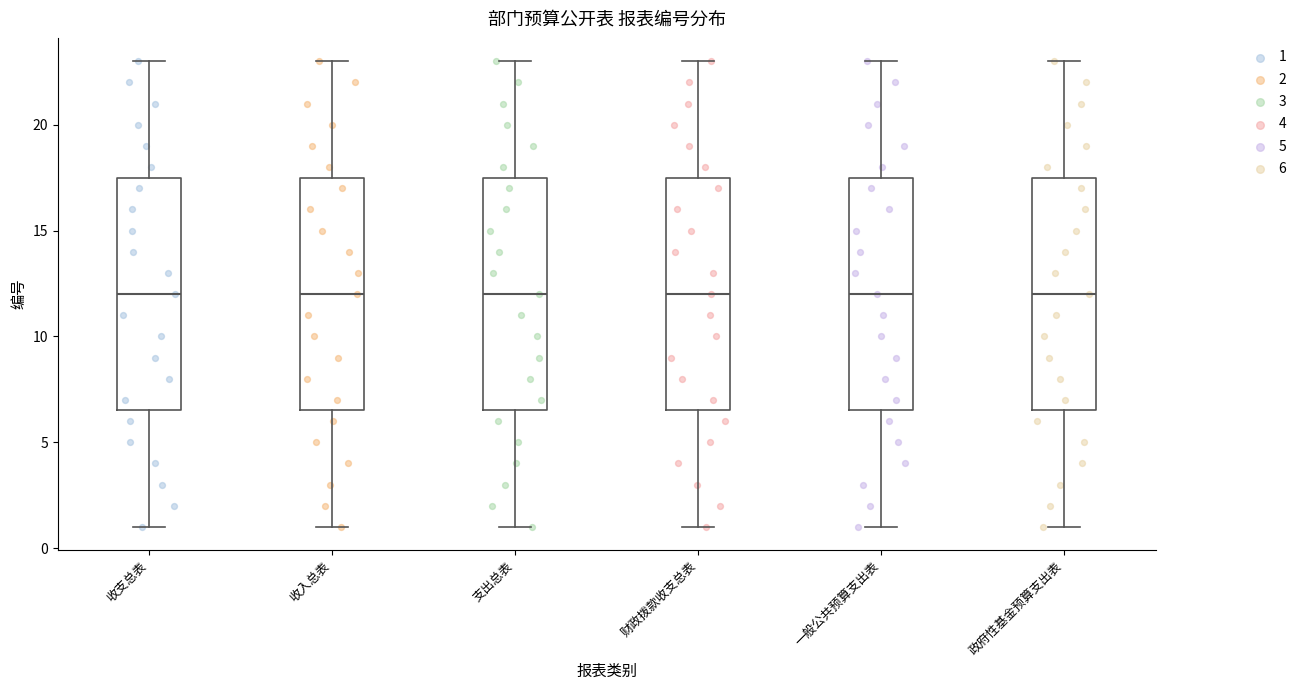

Reading left to right, read every box against the y-axis: the position of its median line, the range the box covers, and the ends of its whiskers. The values are not printed on the chart, so give them approximately, as read against the axis.

收支总表: median 12.0, box 6.5 to 17.5, whiskers 1.0 to 23.0
收入总表: median 12.0, box 6.5 to 17.5, whiskers 1.0 to 23.0
支出总表: median 12.0, box 6.5 to 17.5, whiskers 1.0 to 23.0
财政拨款收支总表: median 12.0, box 6.5 to 17.5, whiskers 1.0 to 23.0
一般公共预算支出表: median 12.0, box 6.5 to 17.5, whiskers 1.0 to 23.0
政府性基金预算支出表: median 12.0, box 6.5 to 17.5, whiskers 1.0 to 23.0